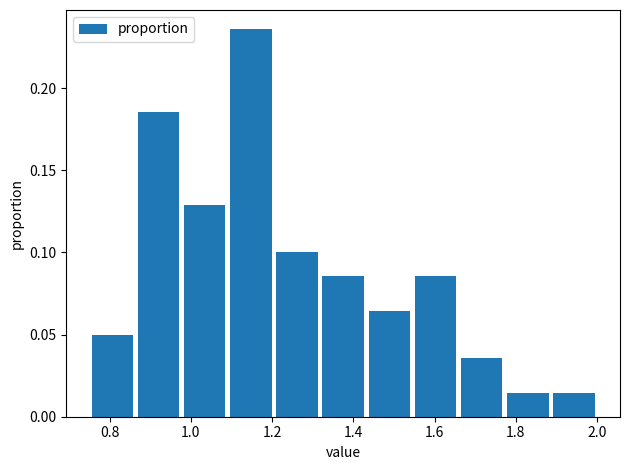

What is the height of the bar covering 1.20 to 1.32 on the x-axis? Neither the bar edges nor the heights are printed on the chart, so give them approximately, as read against the axes.

0.100